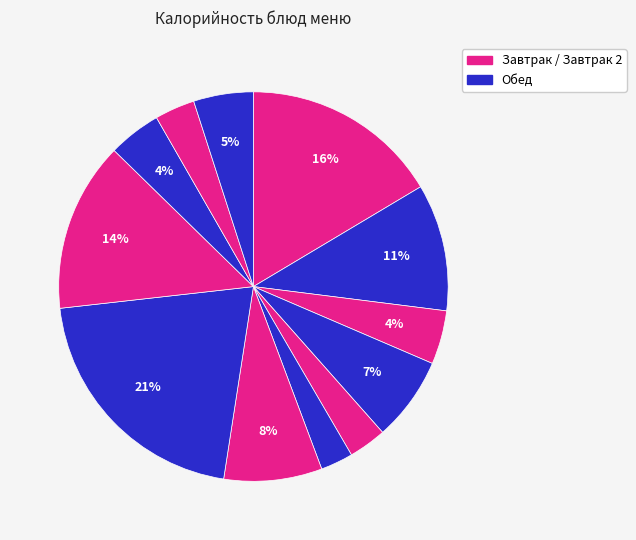

Count the number of slices in the pie.

12